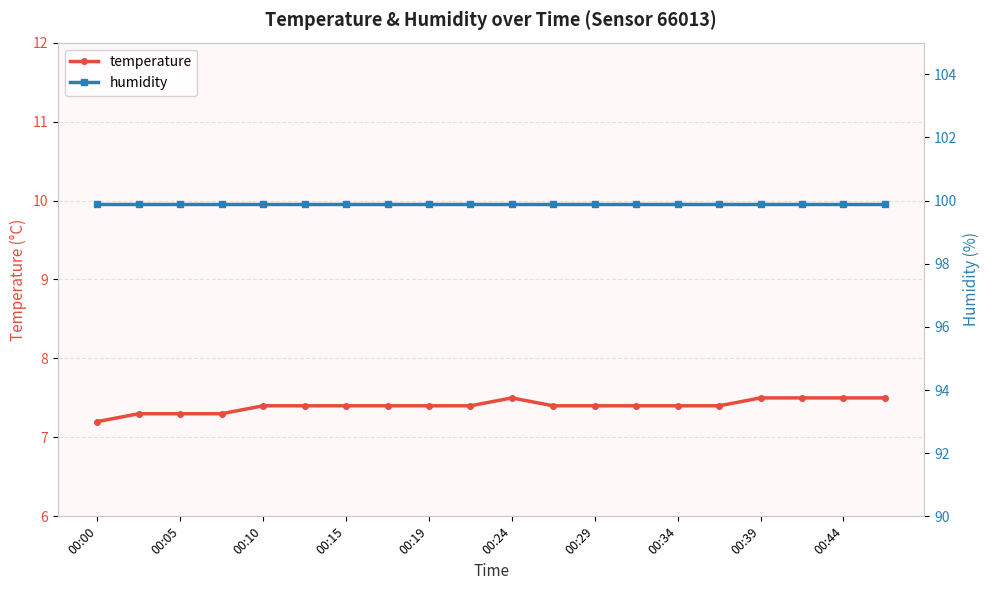

True or false: temperature and humidity intersect in this chart.

False